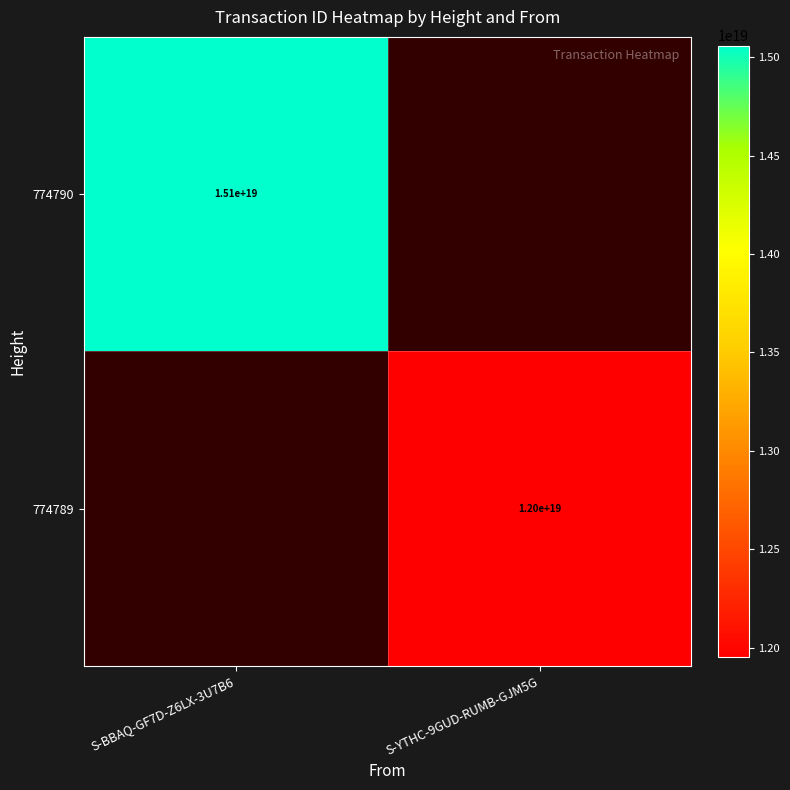

At how many categories does at least one series exceed 14570206147834867712?

1